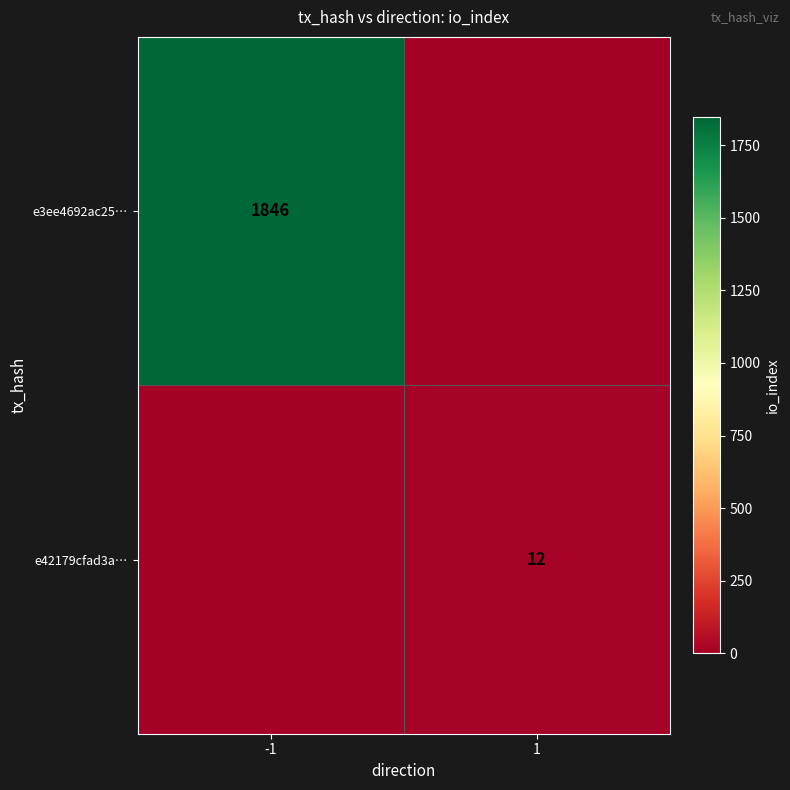

True or false: e3ee4692ac25… has a value of 699 at -1.

False